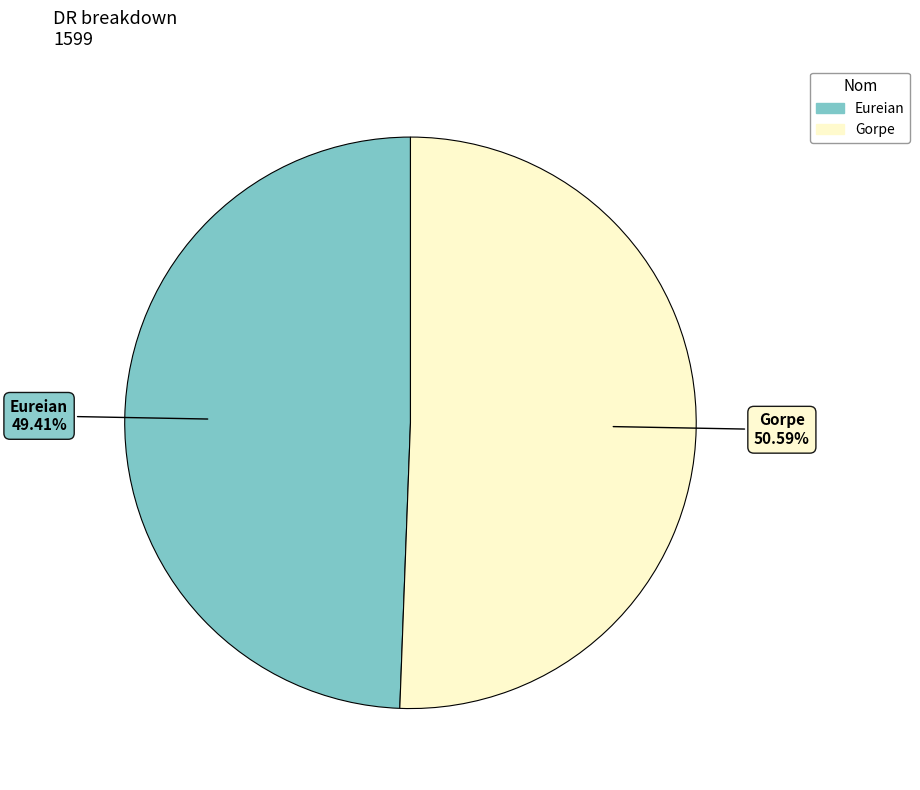

Is the sum of Eureian and Gorpe greater than half?

Yes